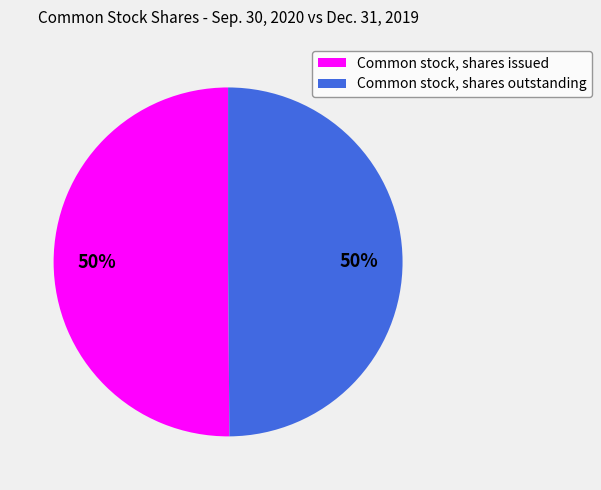

Is it true that Common stock, shares issued is 58% of the pie?

False